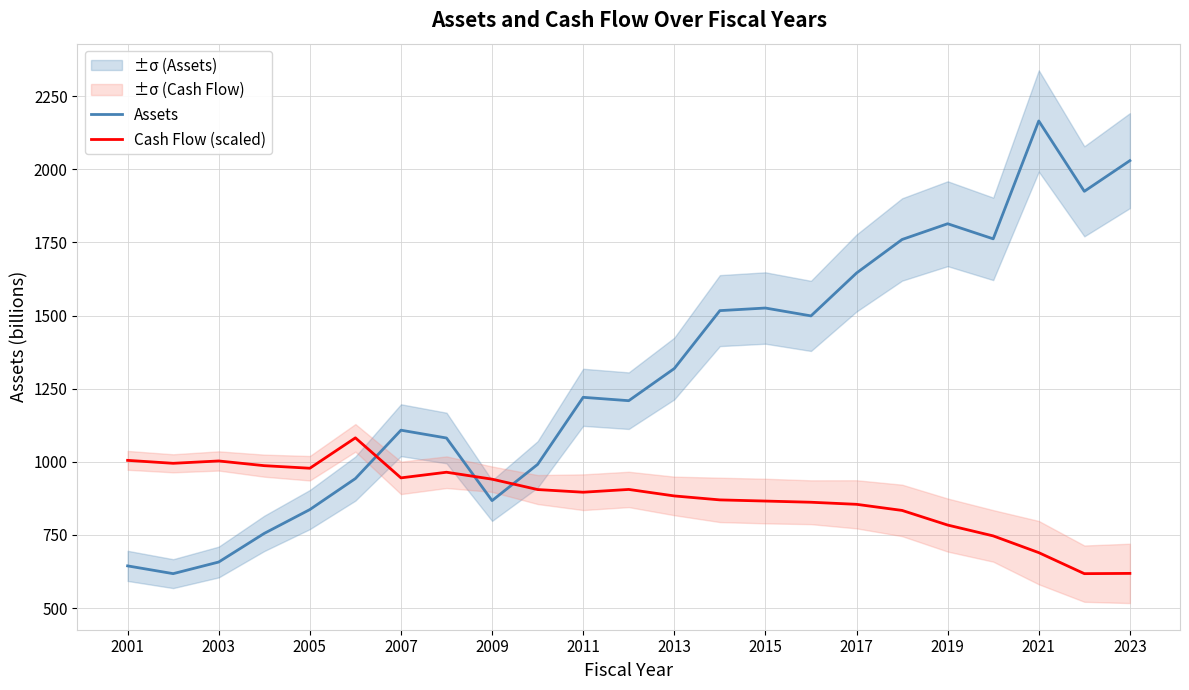

Is the value of Assets at 2017 greater than the value of Cash Flow (scaled) at 2003?

Yes